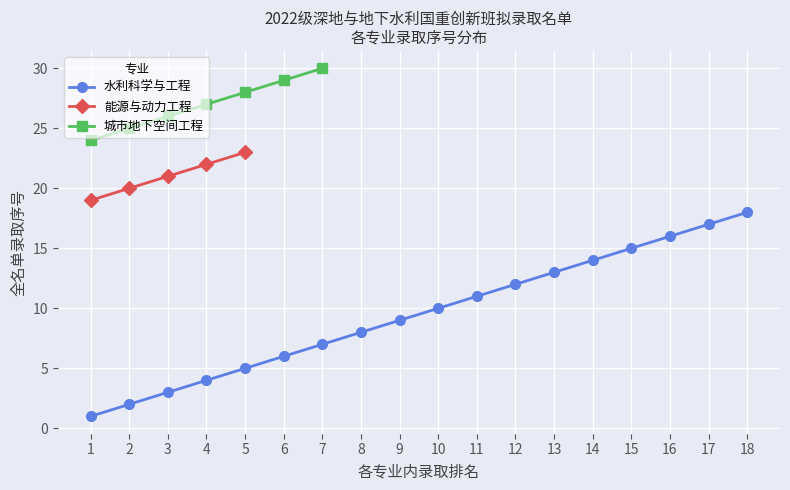

What is the difference between the 水利科学与工程 values at 7 and 2?

5